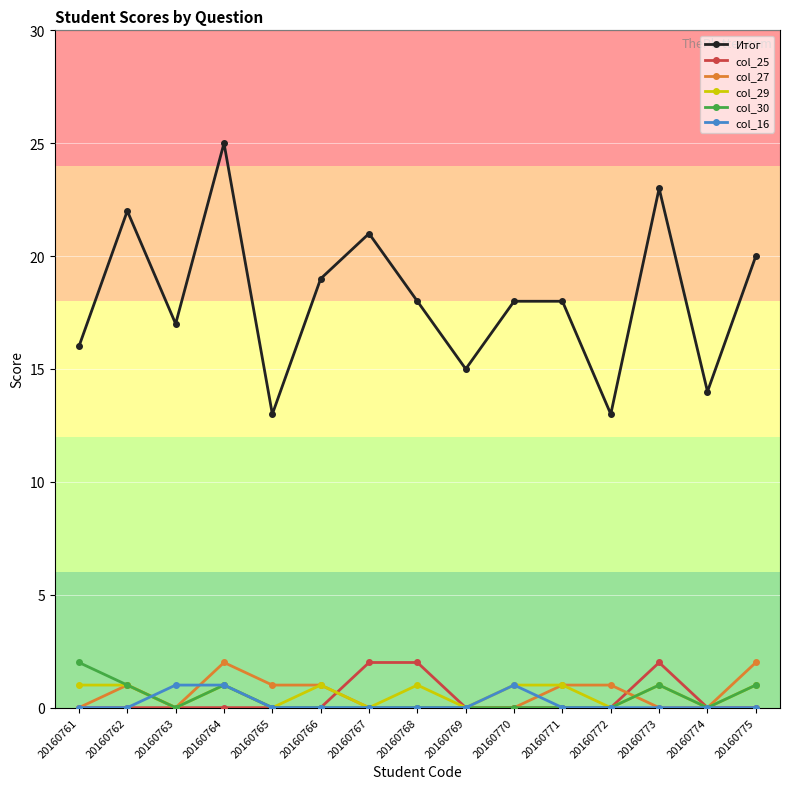

Does the chart have visible grid lines?

Yes